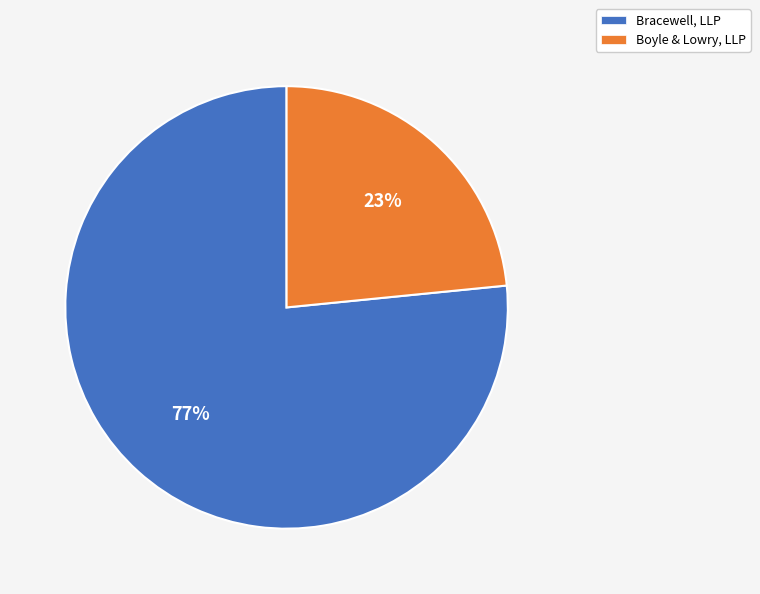

To the nearest percent, what is the average slice percentage?

50%